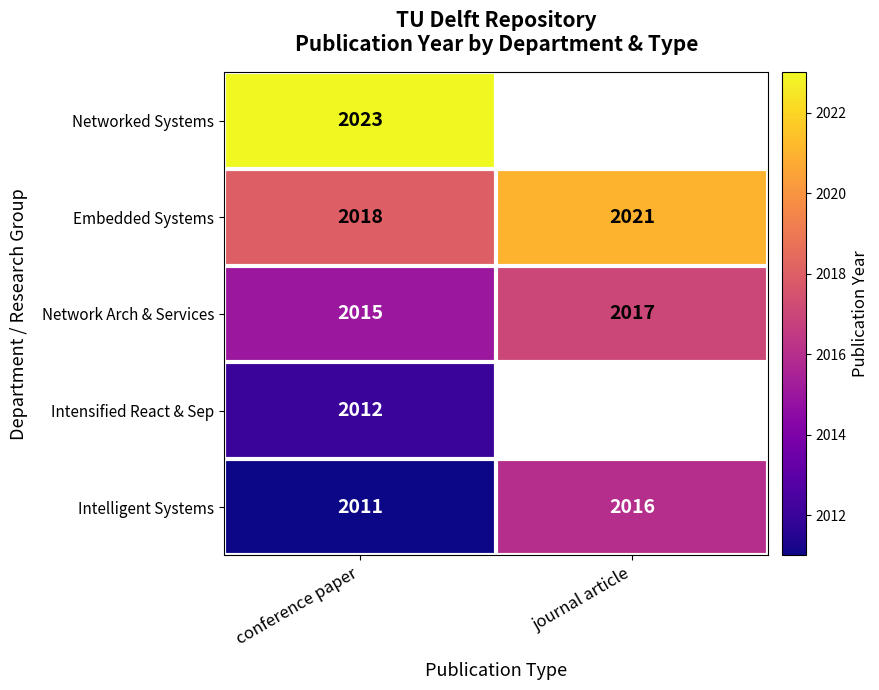

What is the difference between the highest and lowest values at conference paper?

12